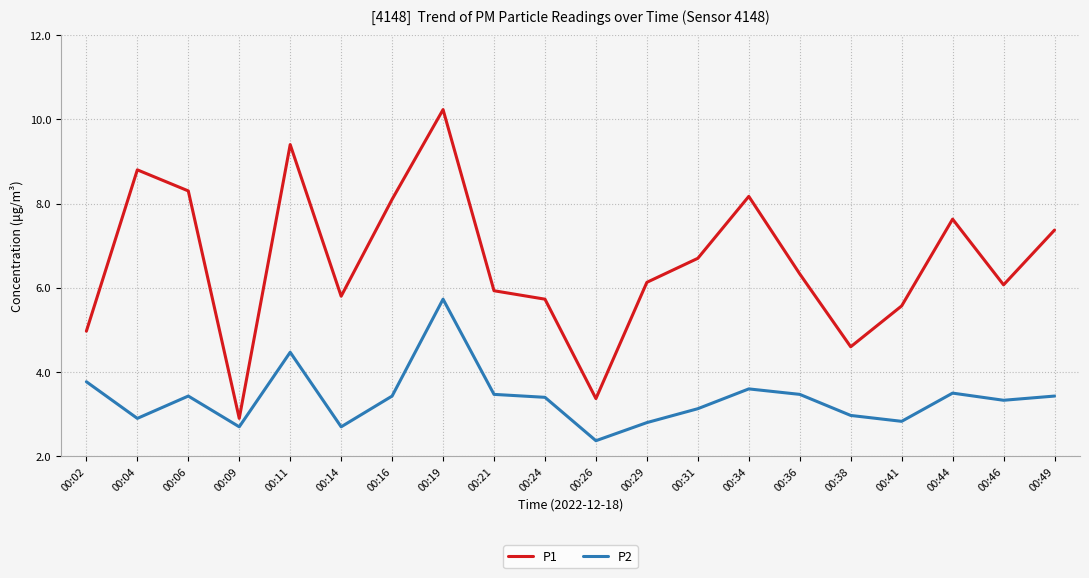

How many categories are shown in the chart?

20